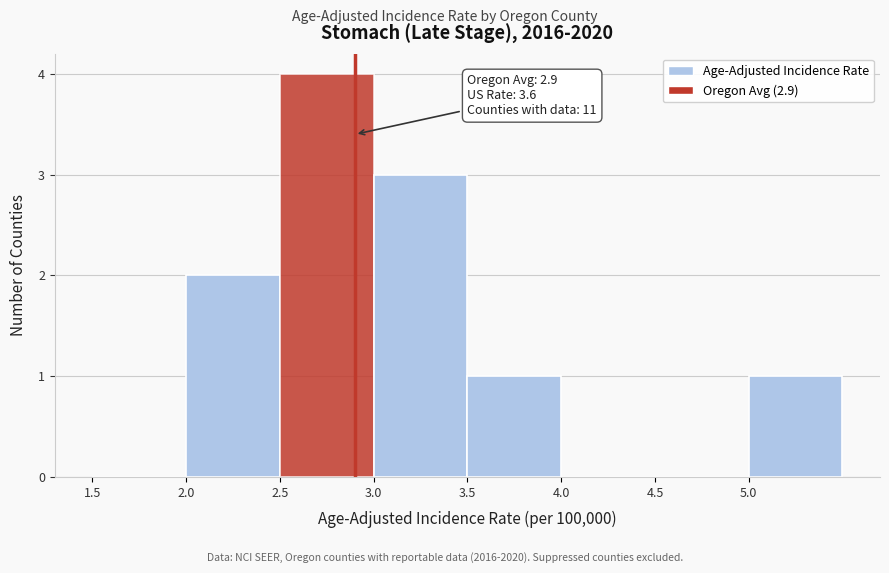

Which range on the x-axis has the tallest bar?

2.5 to 3.0